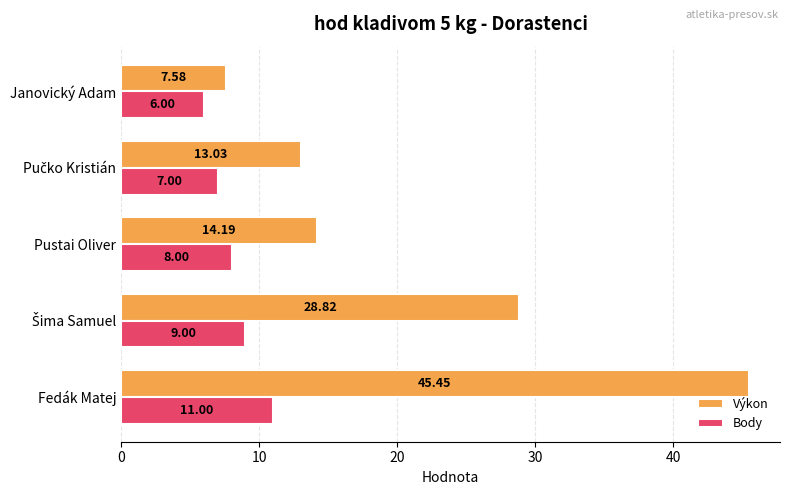

List the series in order of their peak value, highest first.

Výkon, Body